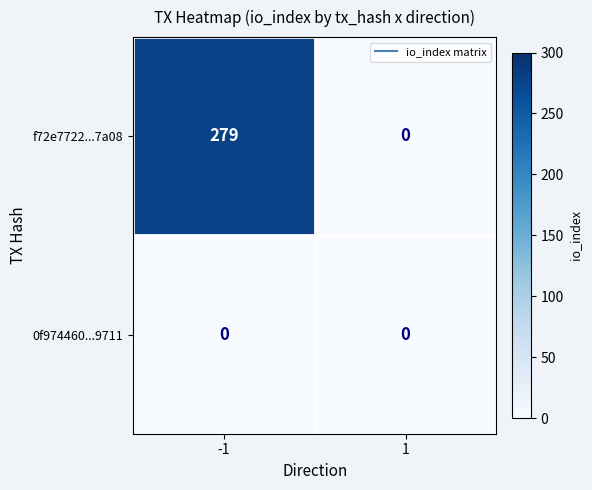

Count the number of categories in the chart.

2